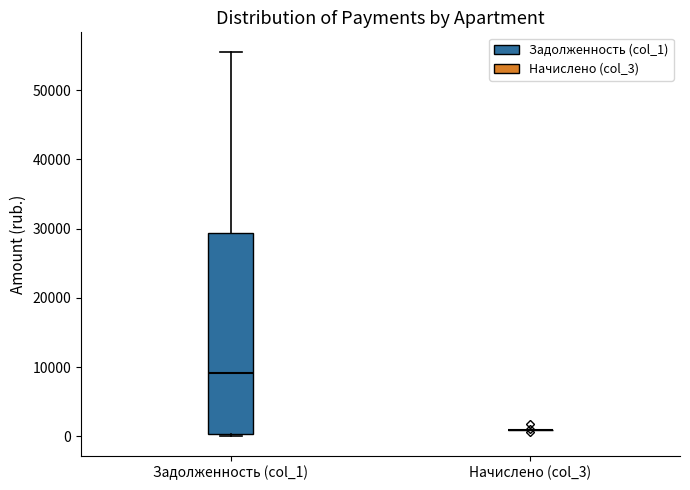

Reading left to right, transcribe this box plot: for each box, give where its median line is, the range the box spans, and where its two whiskers end, as read against the y-axis. The values are not printed on the chart, so give them approximately, as read against the axis.

Задолженность (col_1): median 9000, box 0 to 29000, whiskers 0 (just below the box's lower edge) to 56000
Начислено (col_3): box collapsed to a line at 1000, whiskers 1000 to 1000